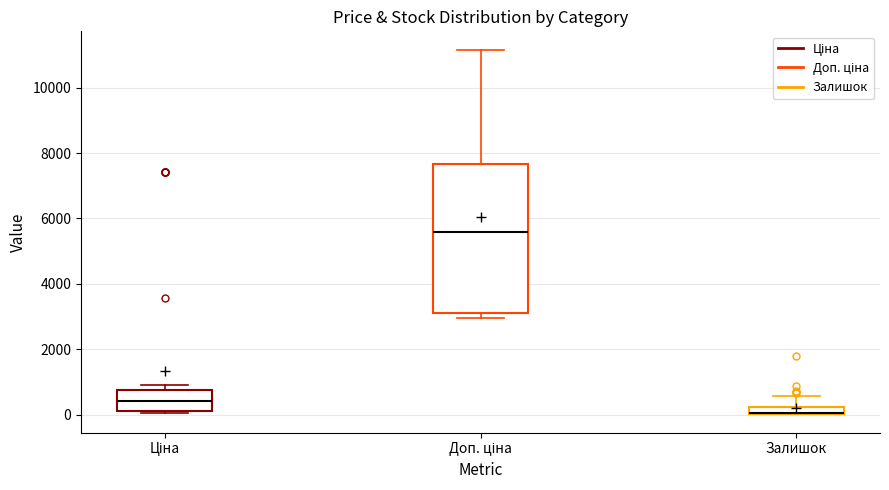

Where is the upper edge of the box for Ціна on the y-axis? The values are not printed on the chart, so give them approximately, as read against the axis.

800